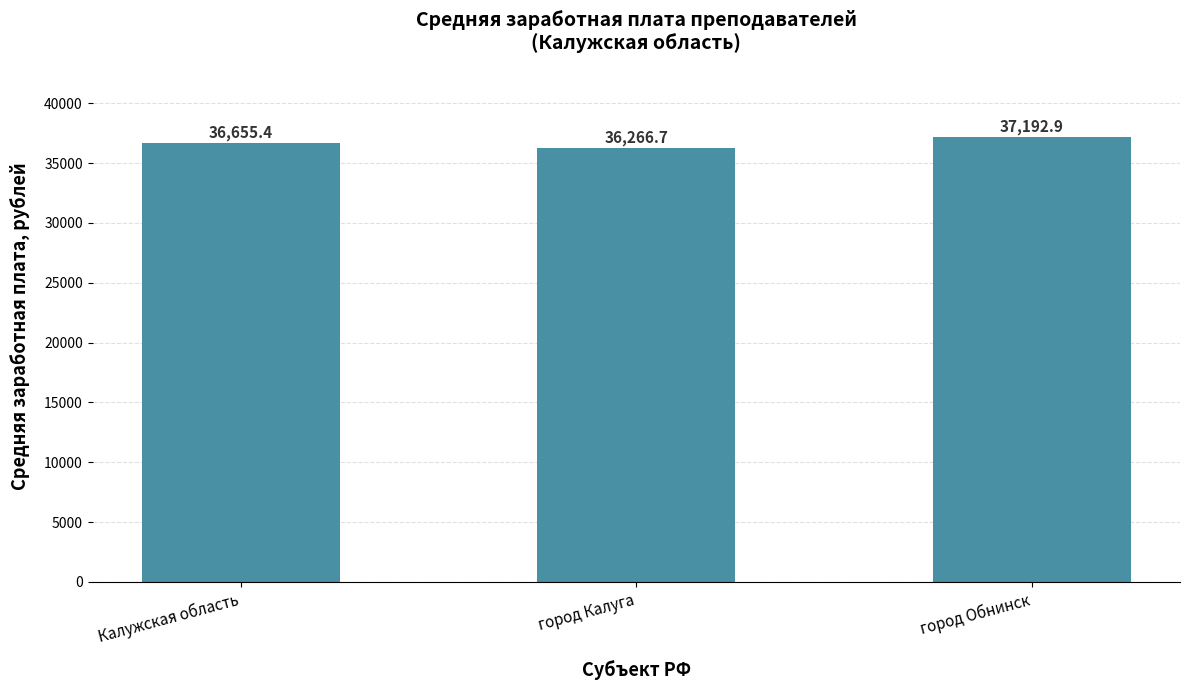

What is the sum of all values?

110115.0